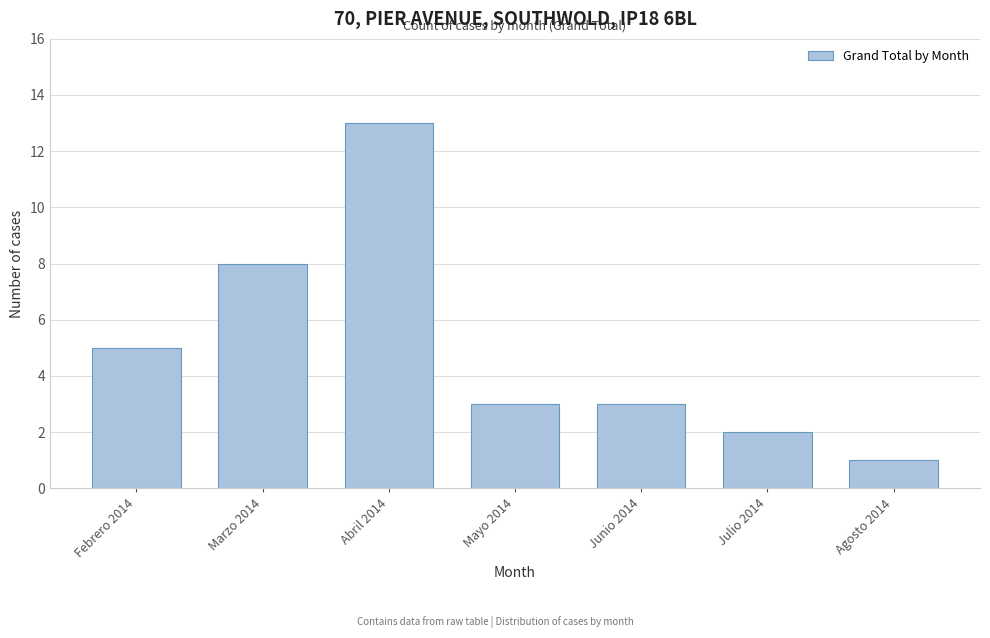

Reading left to right, extract all data points from this chart.

Febrero 2014=5	Marzo 2014=8	Abril 2014=13	Mayo 2014=3	Junio 2014=3	Julio 2014=2	Agosto 2014=1